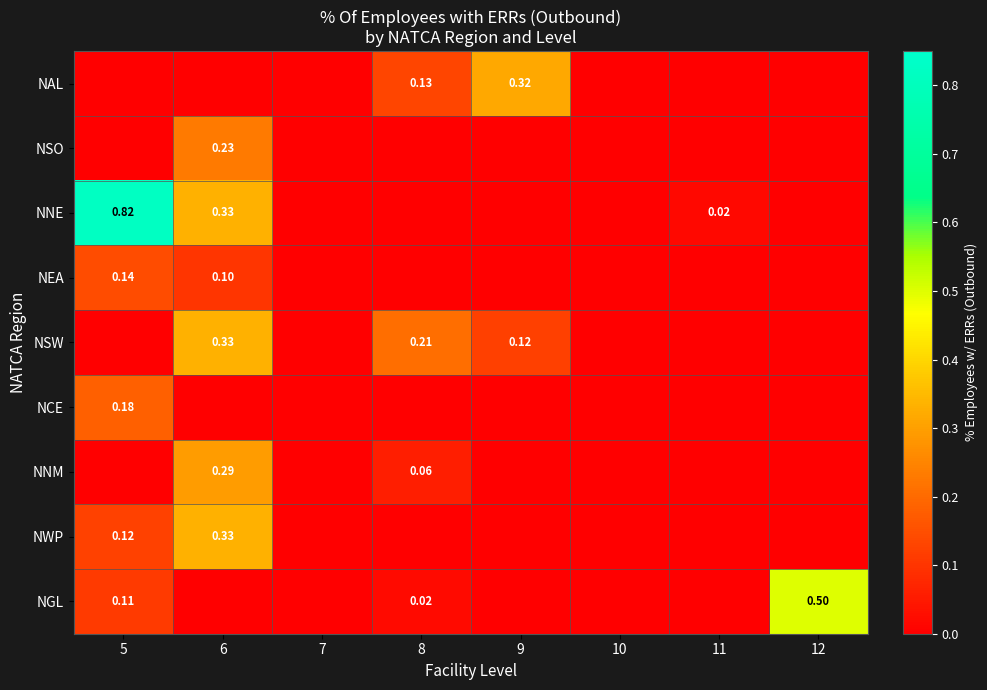

Which category has the highest value in the NWP series?

6